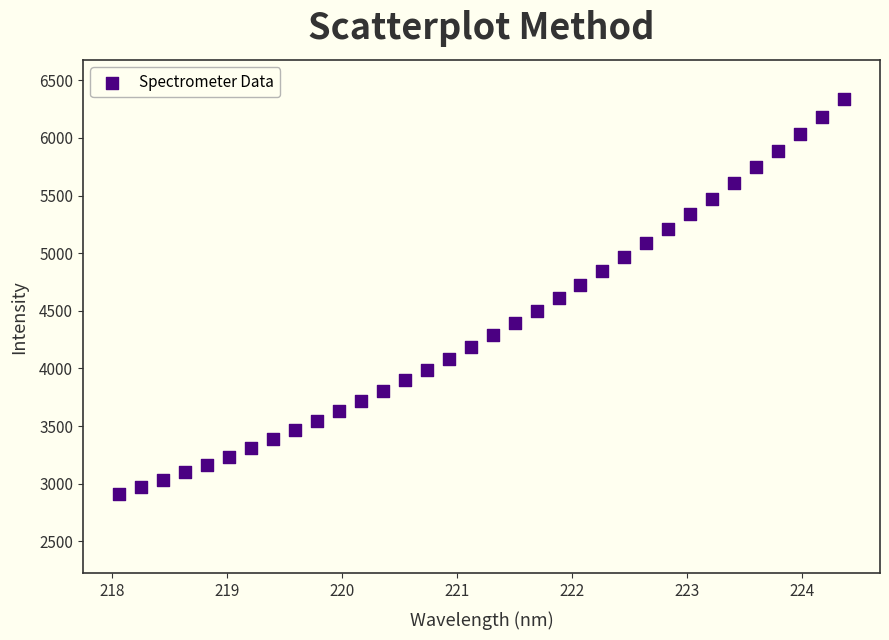

What is the range of Y values (max minus min)?

3426.9